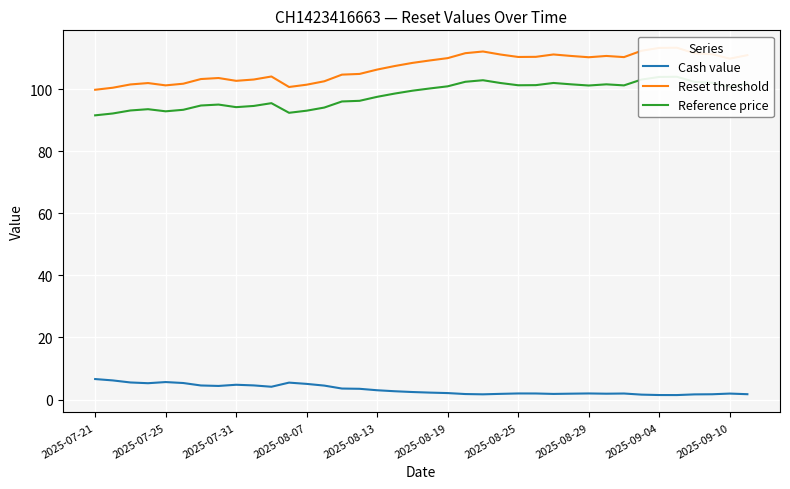

What is the maximum value for Cash value?

6.6